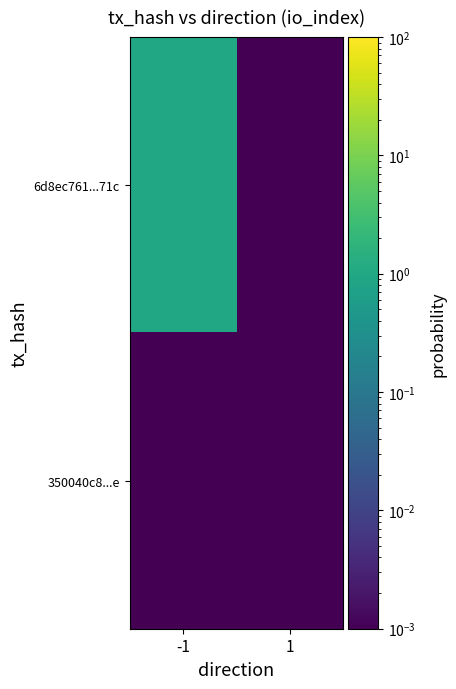

Rank the series by their average value, from highest to lowest.

6d8ec761...71c, 350040c8...e